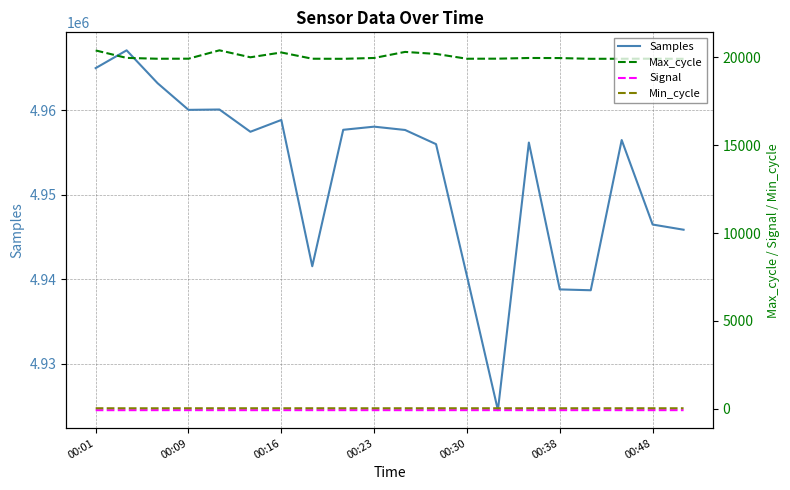

At how many categories does at least one series exceed 4239336?

20